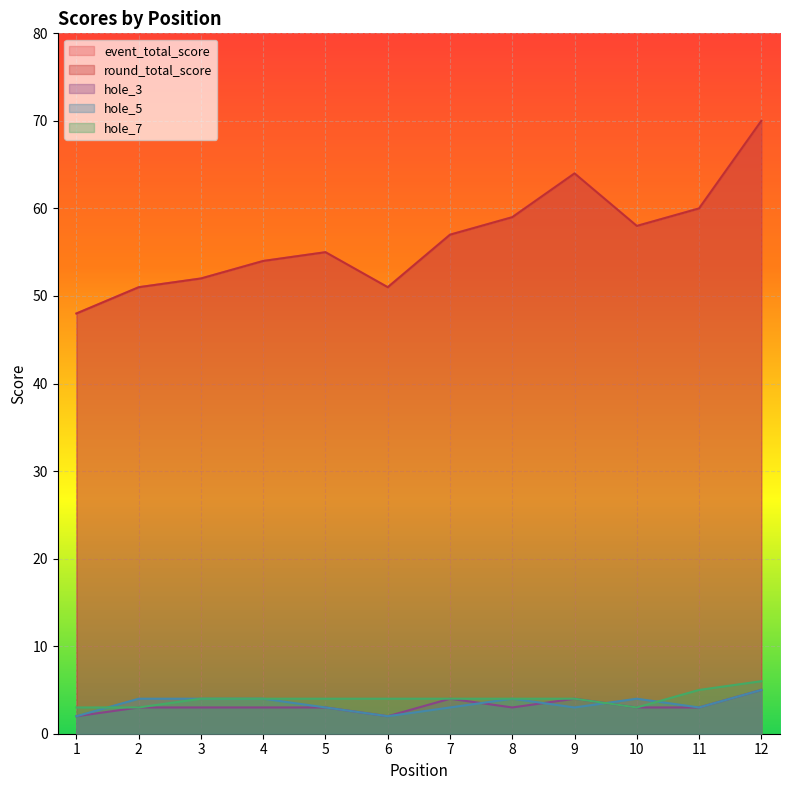

At which label is hole_3 closest to 3?

2